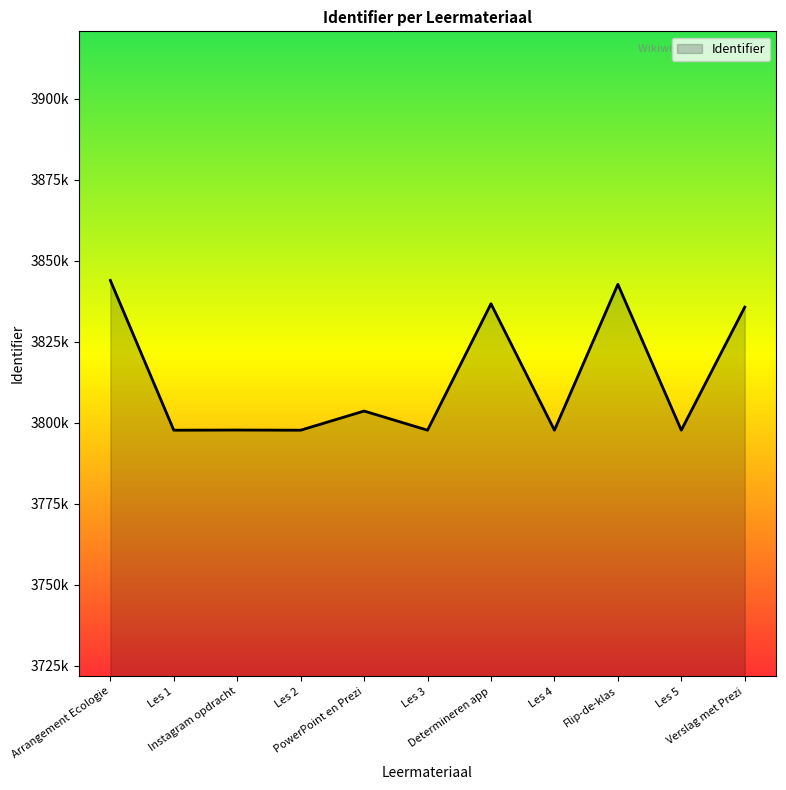

Does the chart have visible grid lines?

No